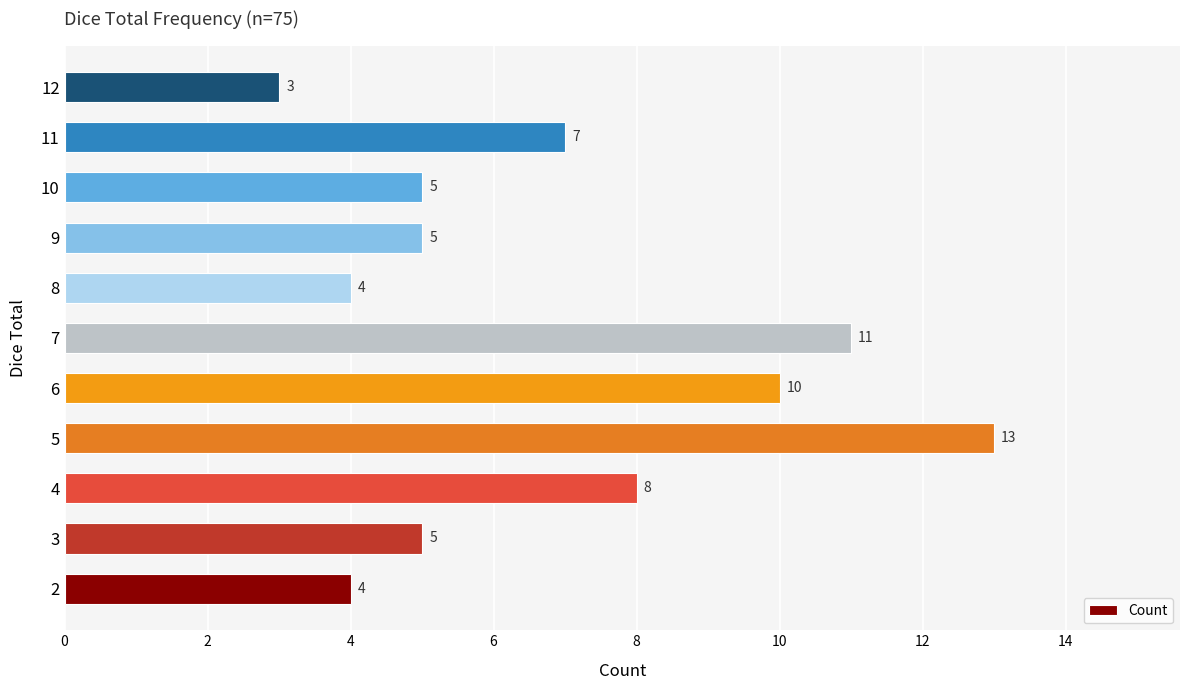

What is the approximate value at 6?

10